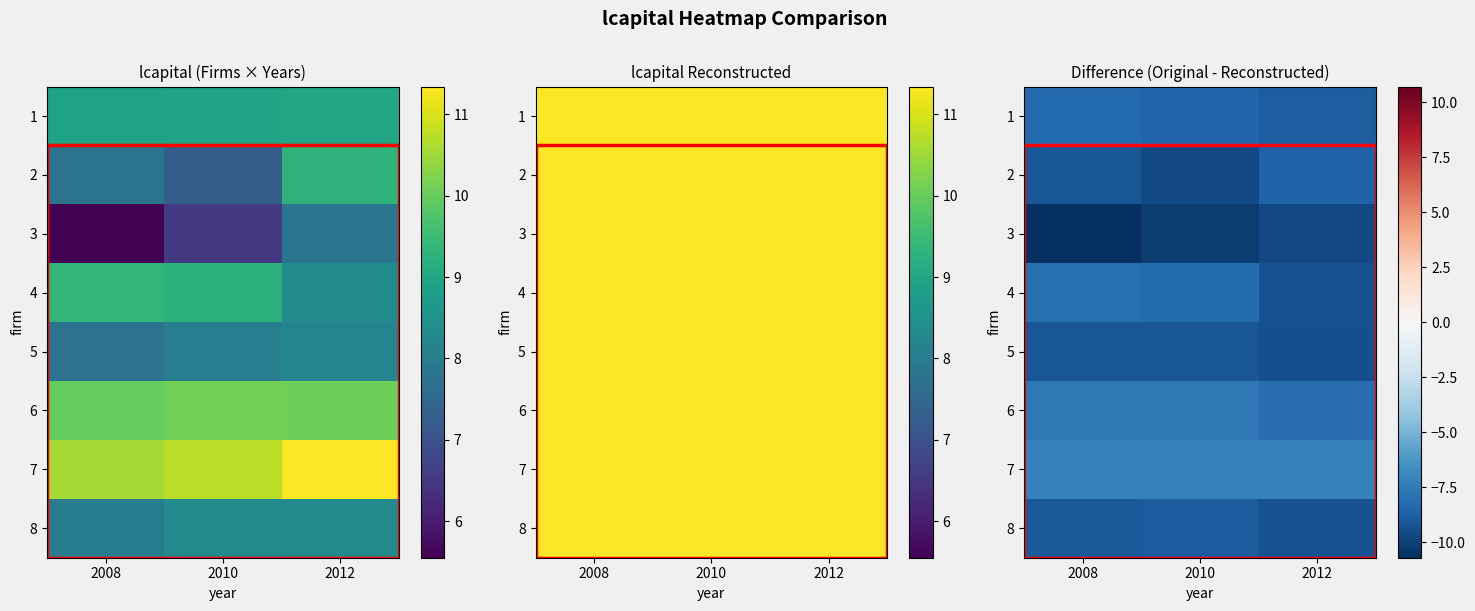

How many data points does each series have?

3